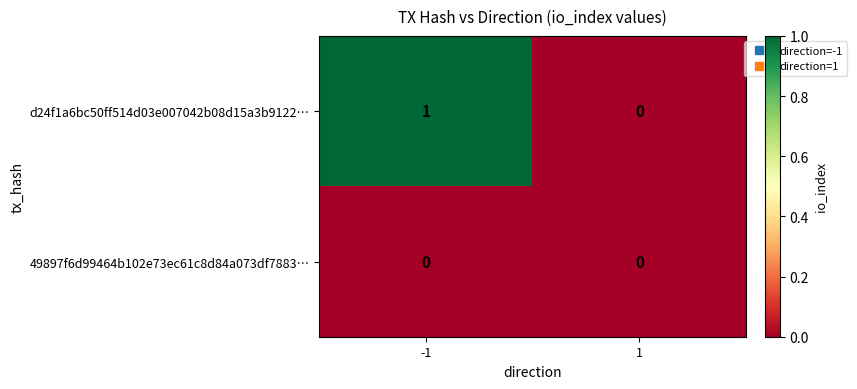

How many distinct data groups are displayed?

2